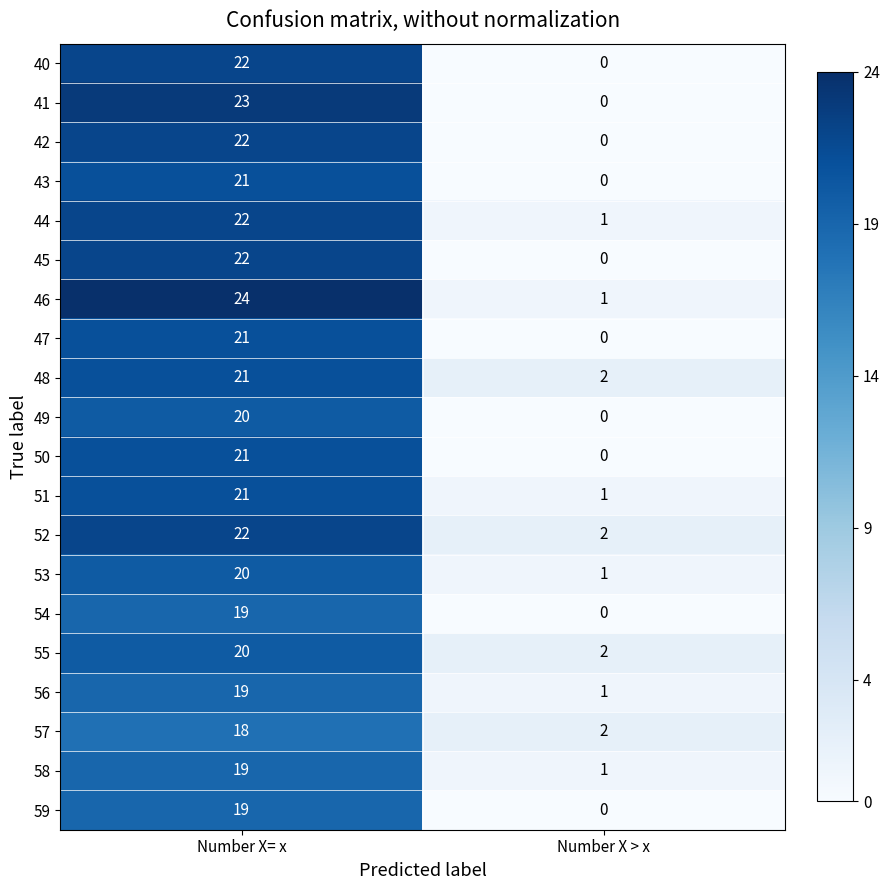

Which label corresponds to the smallest value in the chart?

Number X > x